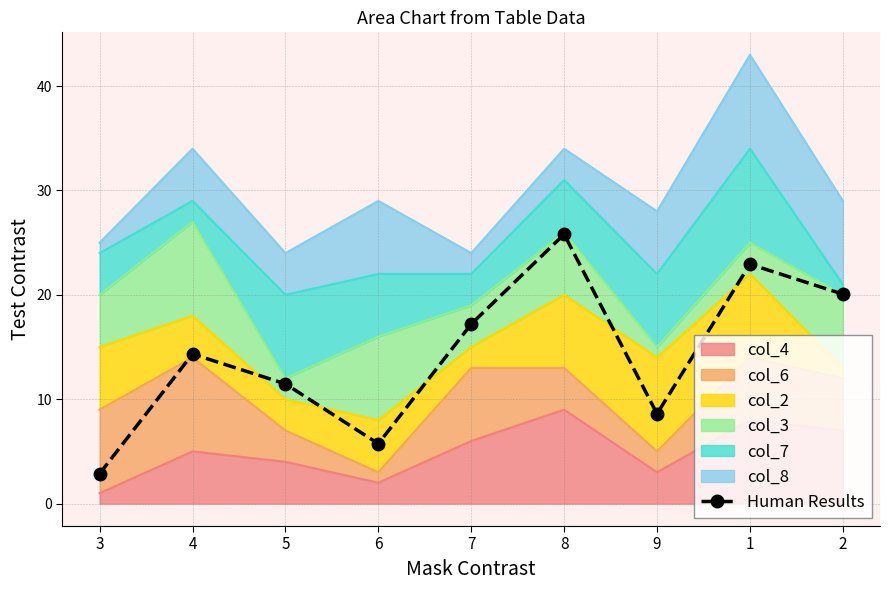

What is the sum of all values?

129.0